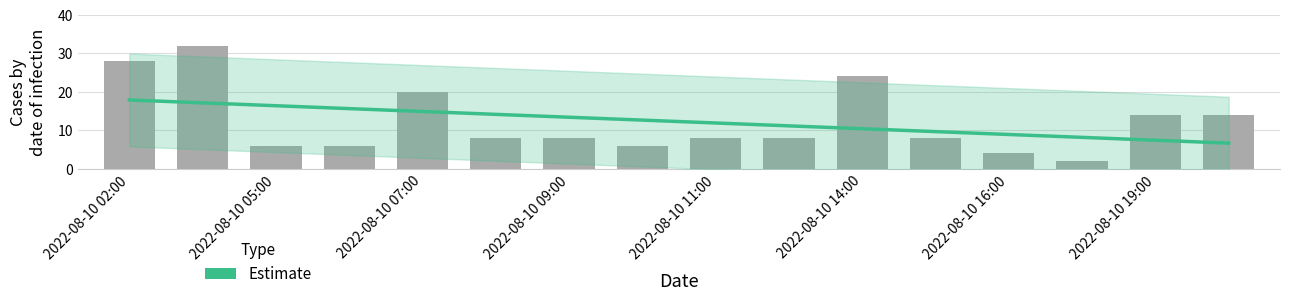

What is the label of the 5th bar from the right?

15:00